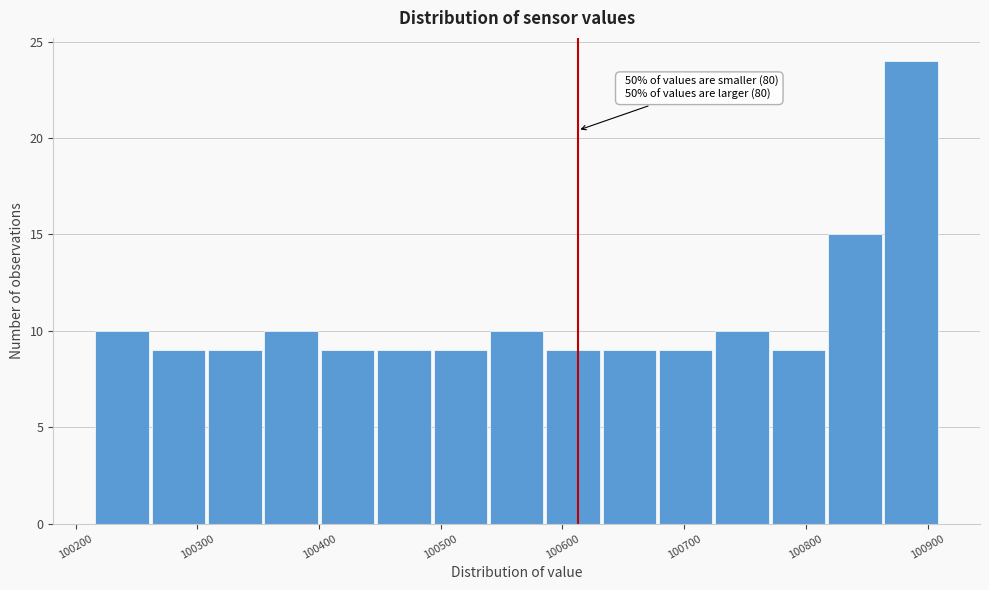

Which range on the x-axis has the tallest bar?

100860 to 100910